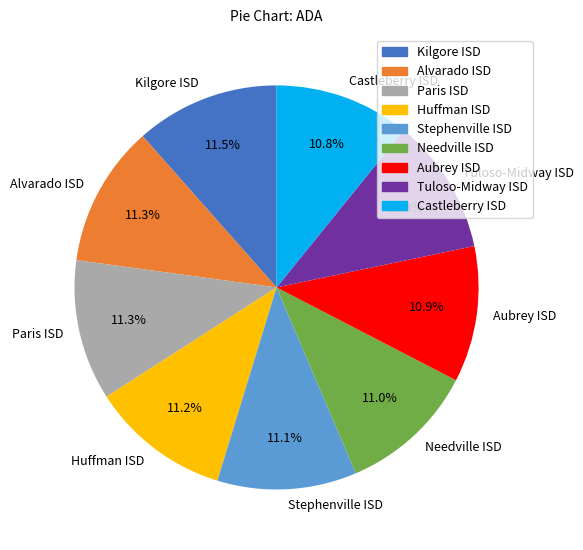

What is the ratio of the value at Castleberry ISD to the value at Needville ISD?

1.0